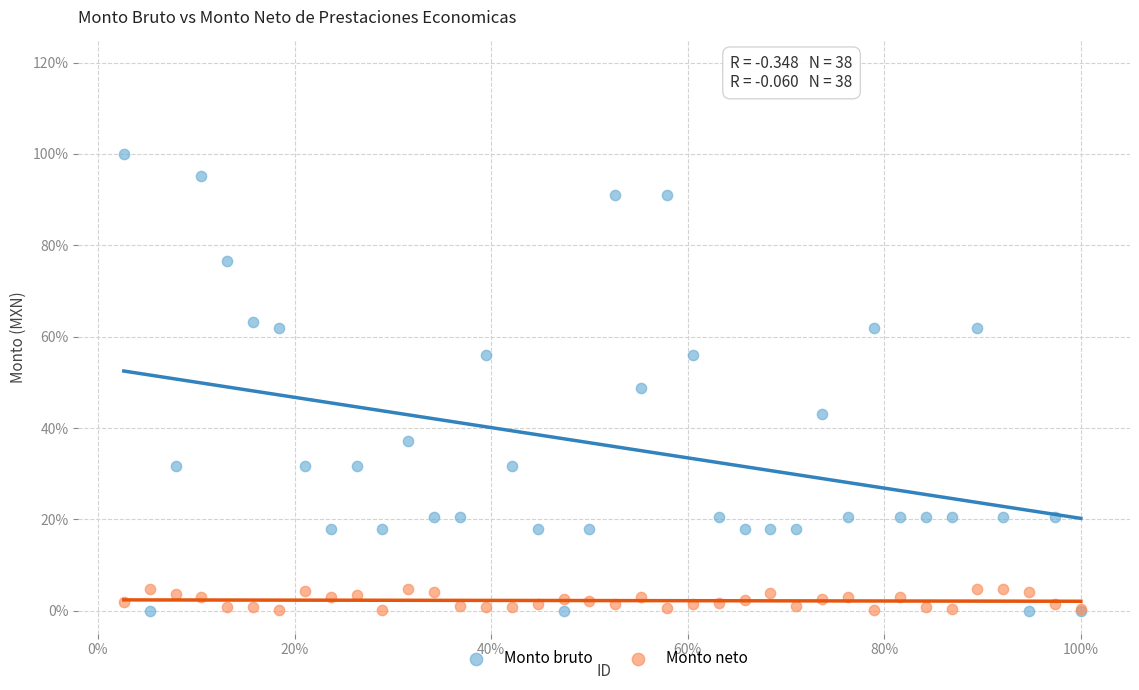

What are all the series names shown in the legend?

Monto bruto, Monto neto